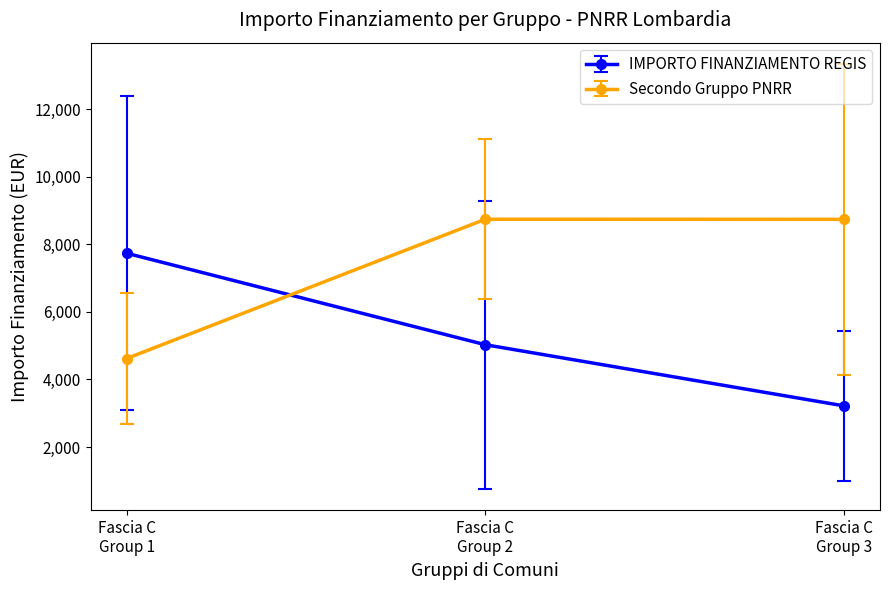

What is the value of the Secondo Gruppo PNRR point at the 2nd from the left?

8738.6